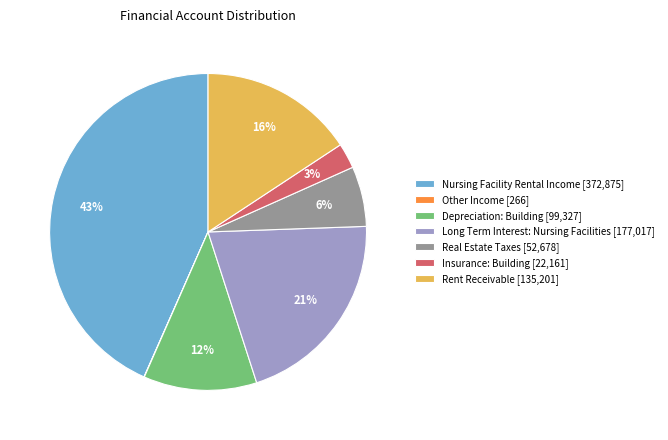

Does Insurance: Building [22,161] account for over 50% of the chart?

No